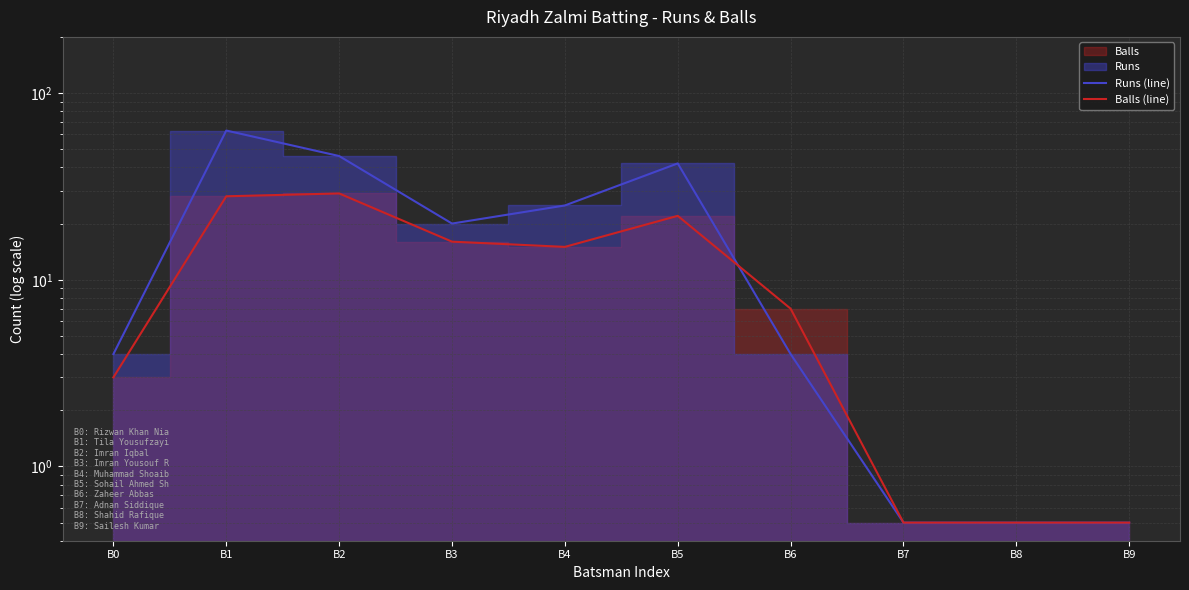

What is the average value of the Runs (line) series?

20.6